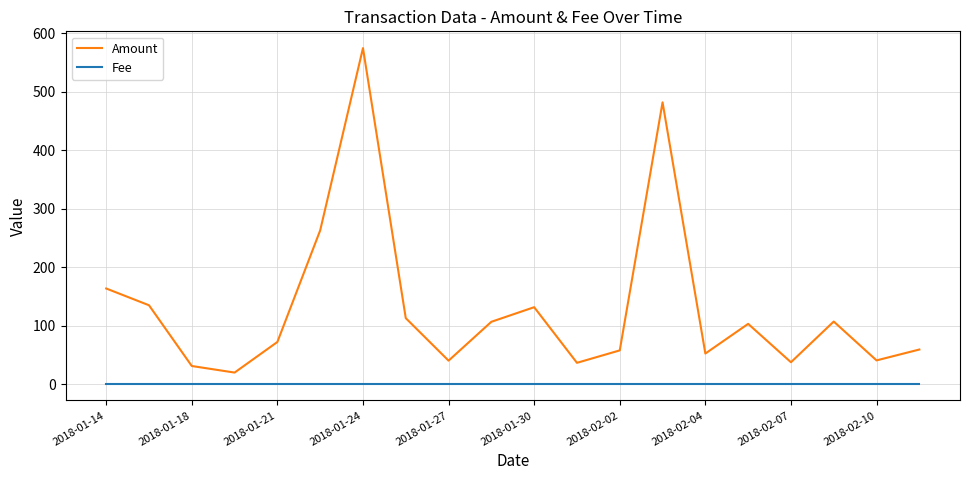

Which series has the largest total across all categories?

Amount